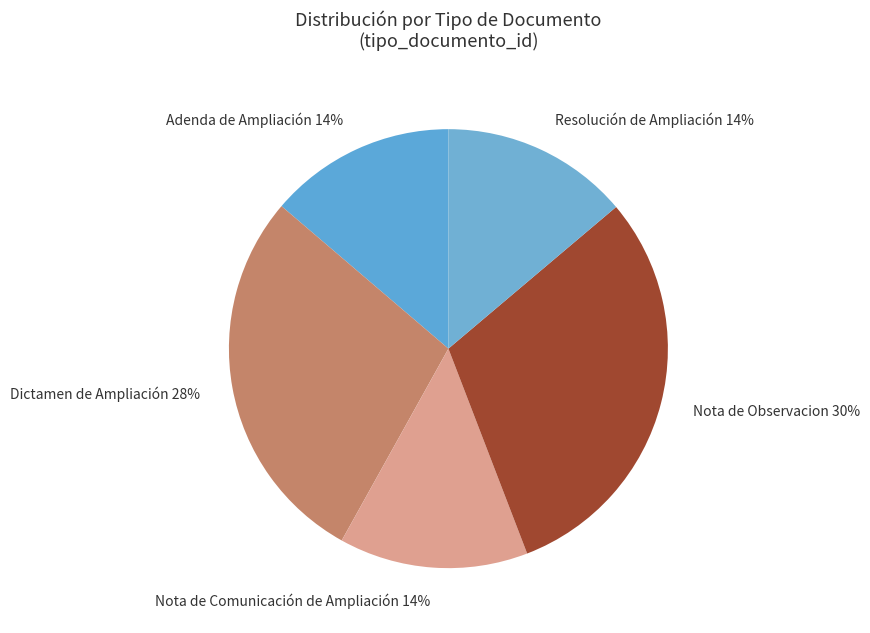

How many segments does this pie chart have?

5